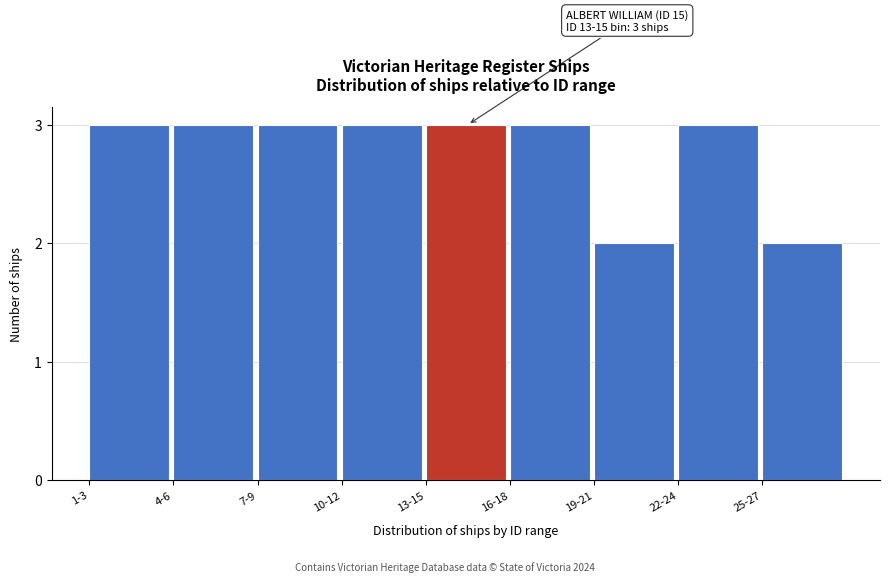

Reading right to left, what are all the values shown in this chart?

25-27=2	22-24=3	19-21=2	16-18=3	13-15=3	10-12=3	7-9=3	4-6=3	1-3=3